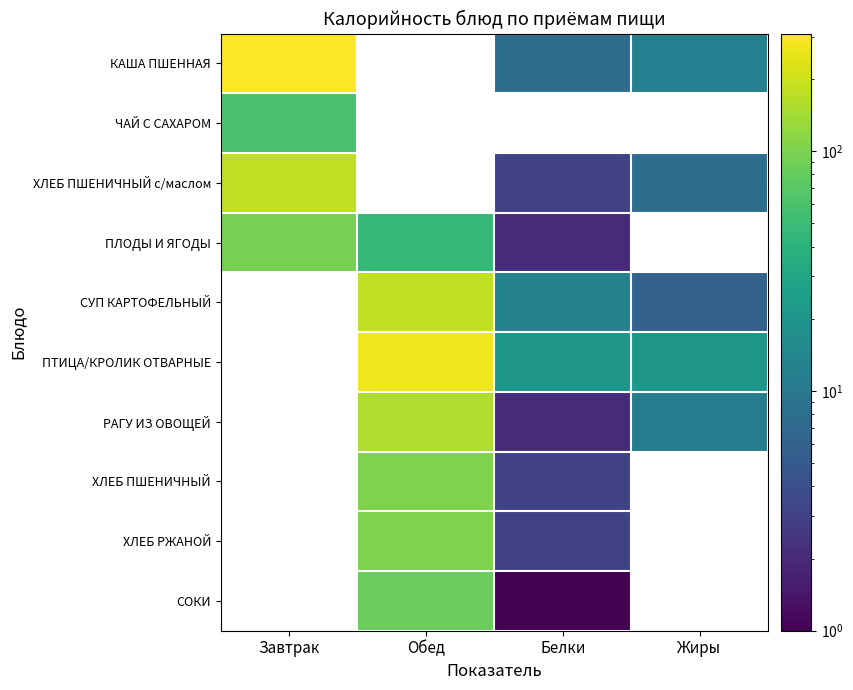

Which category has the highest value across all series?

Завтрак